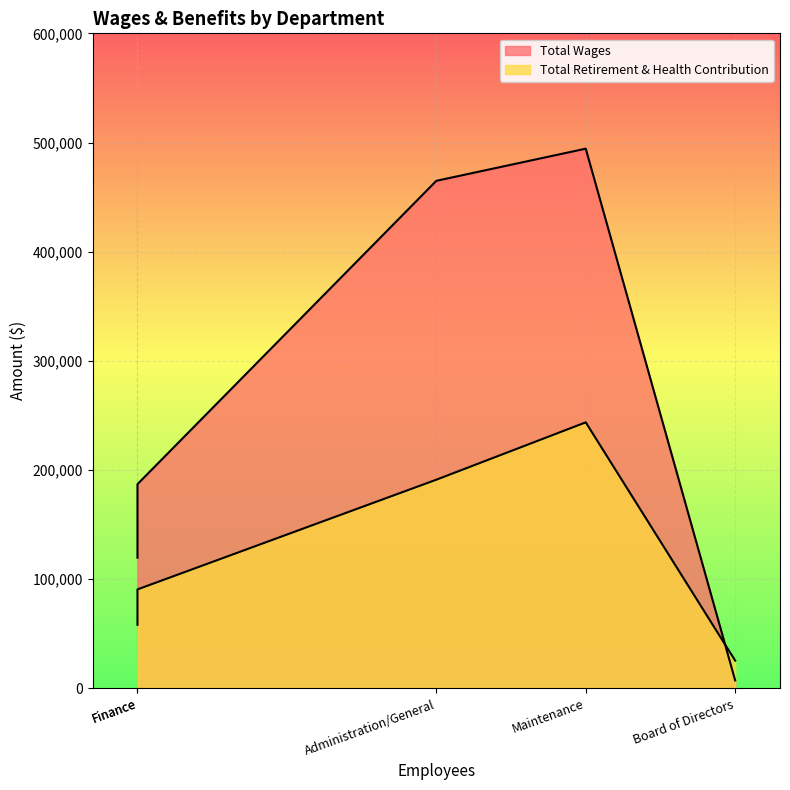

Which has a higher value, Maintenance or Administration/General?

Maintenance